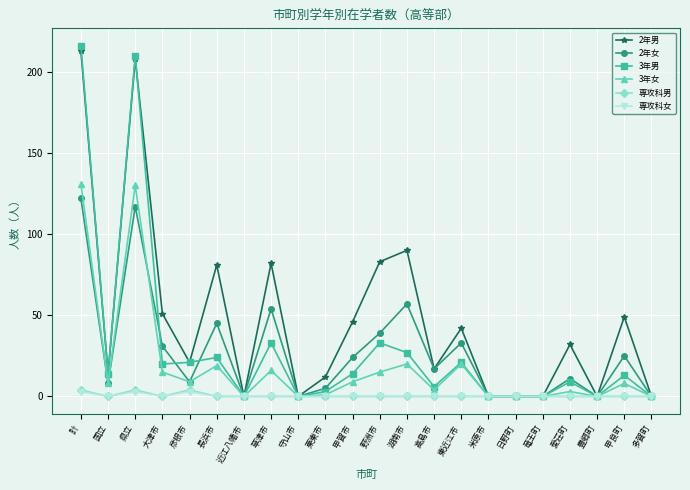

Reading right to left, transcribe all the data shown in this chart.

2年男: 0	49	0	32	0	0	0	42	17	90	83	46	12	0	82	0	81	21	51	208	14	213
2年女: 0	25	0	11	0	0	0	33	17	57	39	24	5	0	54	0	45	9	31	117	8	122
3年男: 0	13	0	9	0	0	0	21	6	27	33	14	3	0	33	0	24	21	20	210	14	216
3年女: 0	8	0	3	0	0	0	20	4	20	15	9	1	0	16	0	19	9	15	130	8	131
専攻科男: 0	0	0	0	0	0	0	0	0	0	0	0	0	0	0	0	0	4	0	4	0	4
専攻科女: 0	0	0	0	0	0	0	0	0	0	0	0	0	0	0	0	0	3	0	3	0	3